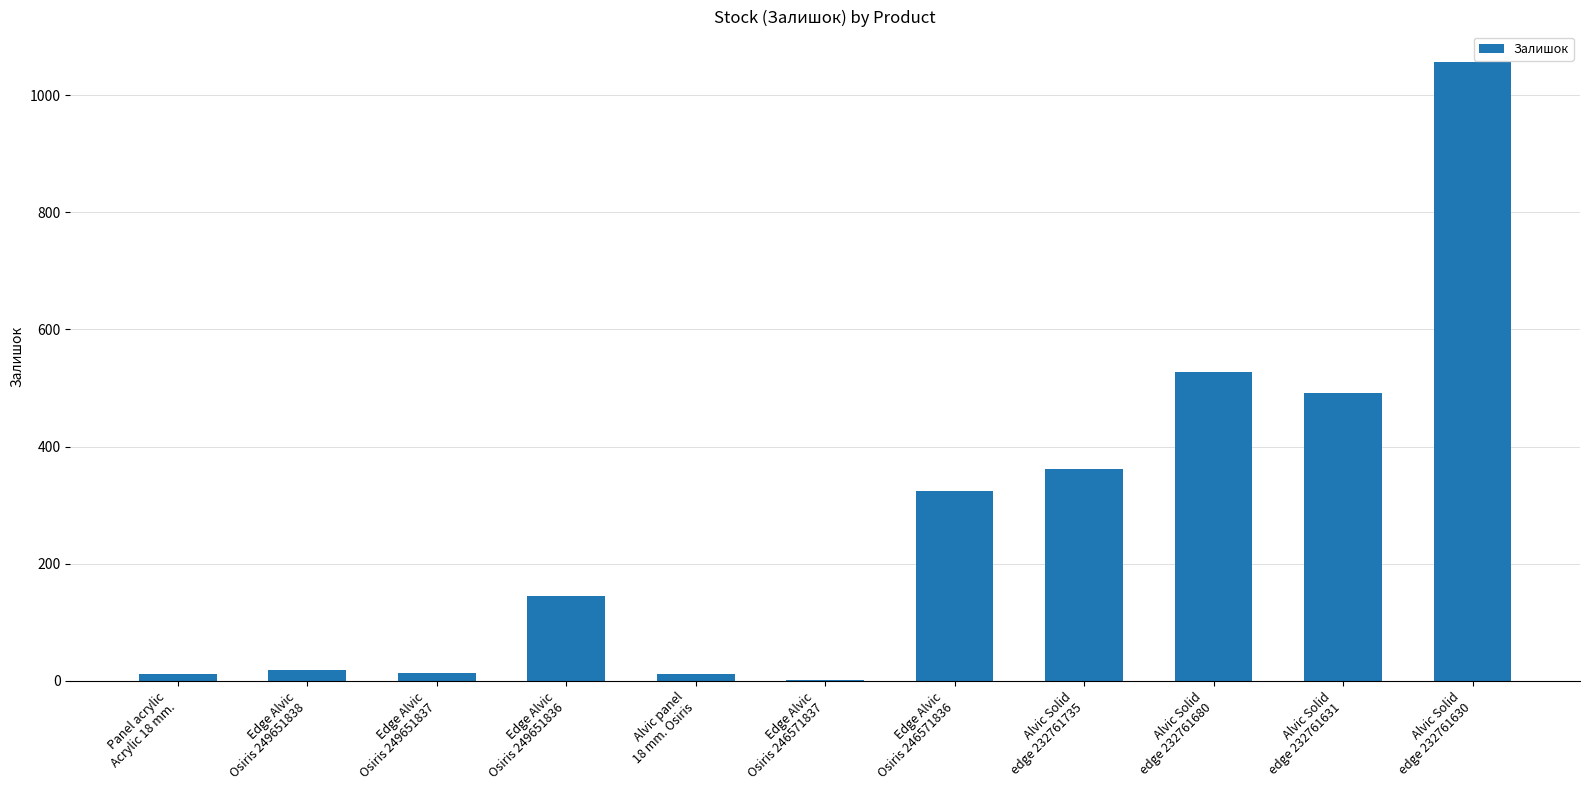

What is the greatest value displayed?

1056